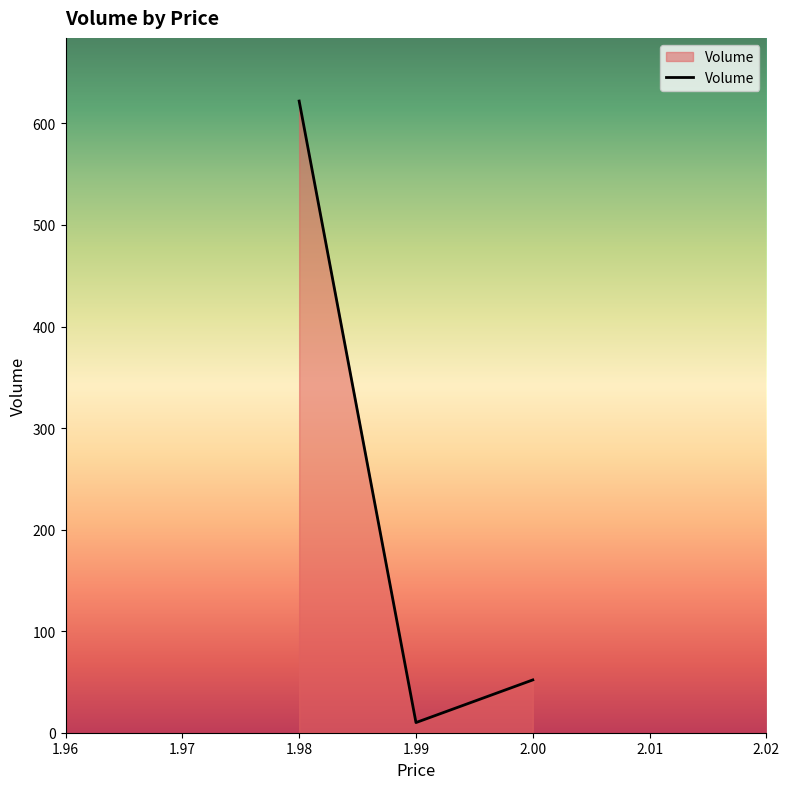

Between 1.98 and 2.00, which is larger?

1.98